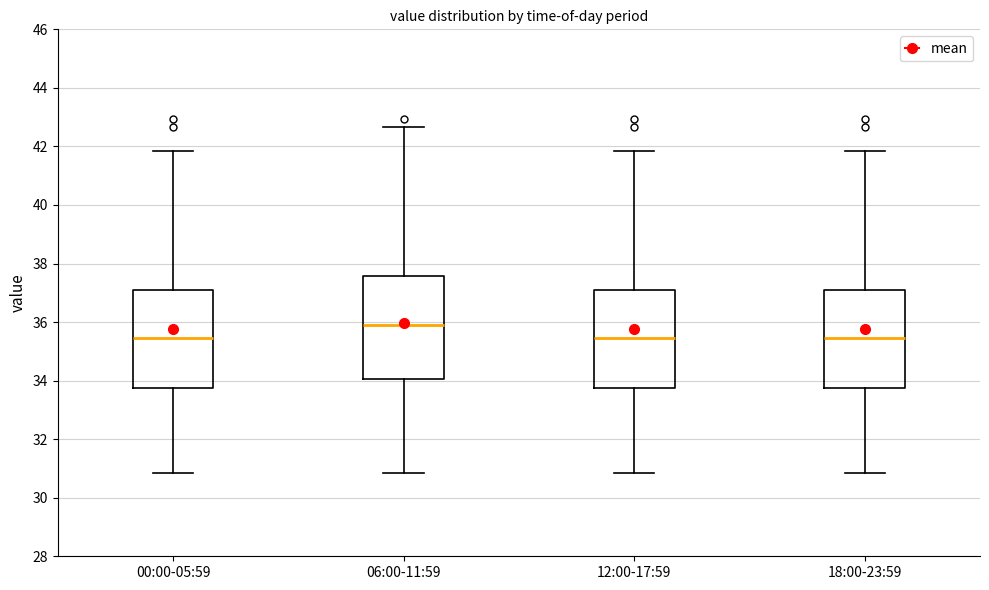

Which box has the highest median line?

06:00-11:59